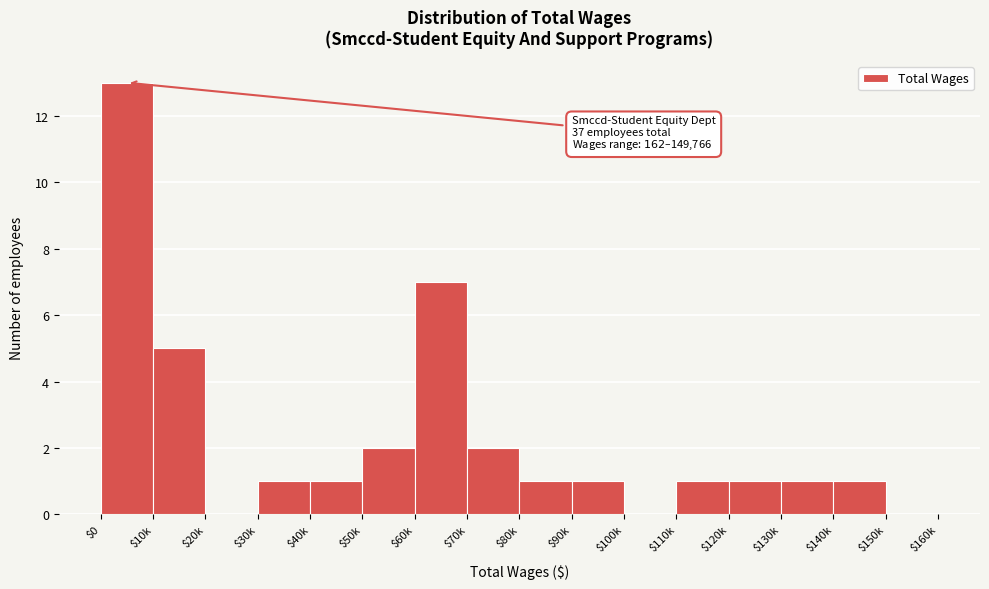

The value at $10k is 1. True or false?

False